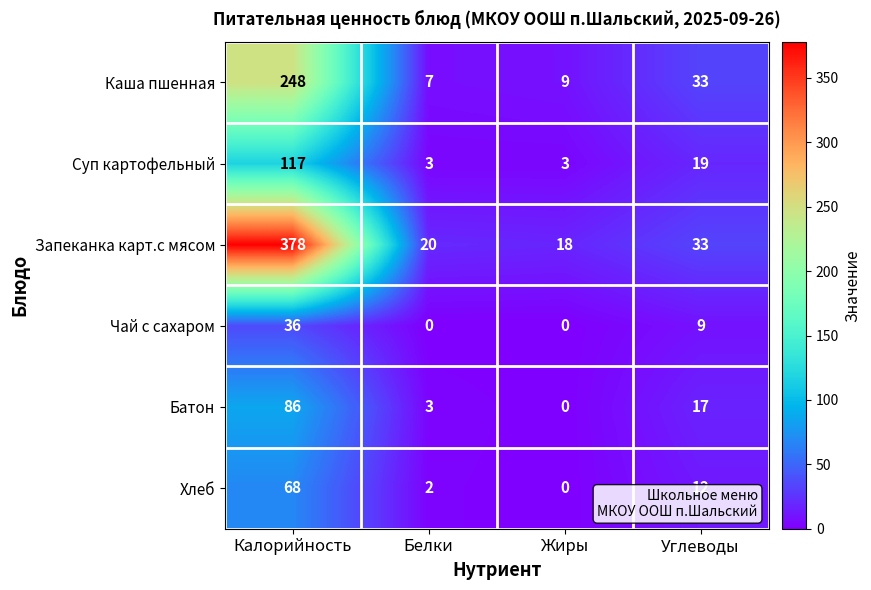

Reading right to left, list all the values displayed in this chart.

Каша пшенная: 33	9	7	248
Суп картофельный: 19	3	3	117
Запеканка карт.с мясом: 33	18	20	378
Чай с сахаром: 9	0	0	36
Батон: 17	0	3	86
Хлеб: 12	0	2	68